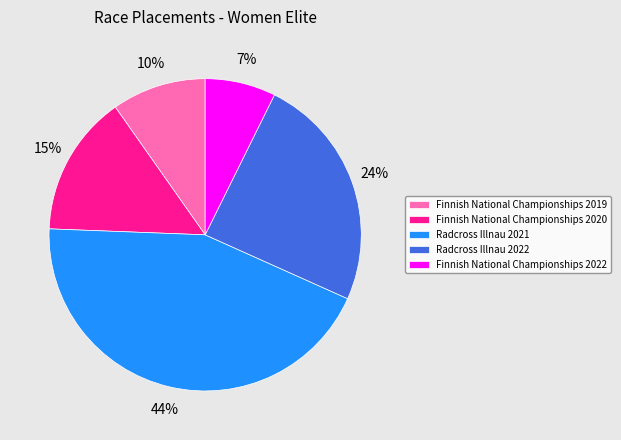

Between Finnish National Championships 2022 and Radcross Illnau 2021, which is larger?

Radcross Illnau 2021